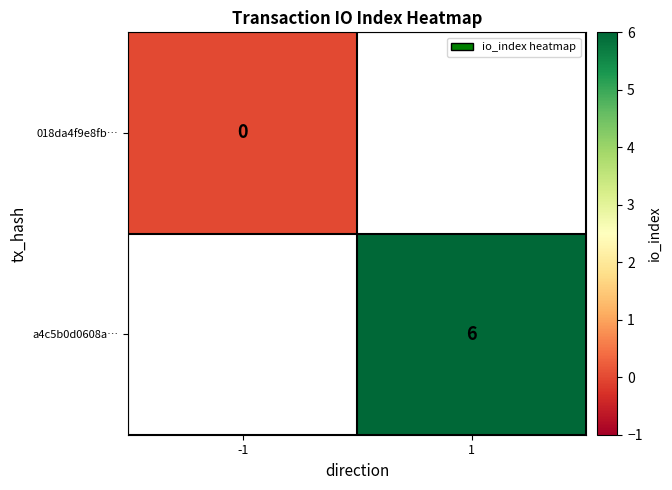

What is the greatest value displayed?

6.0